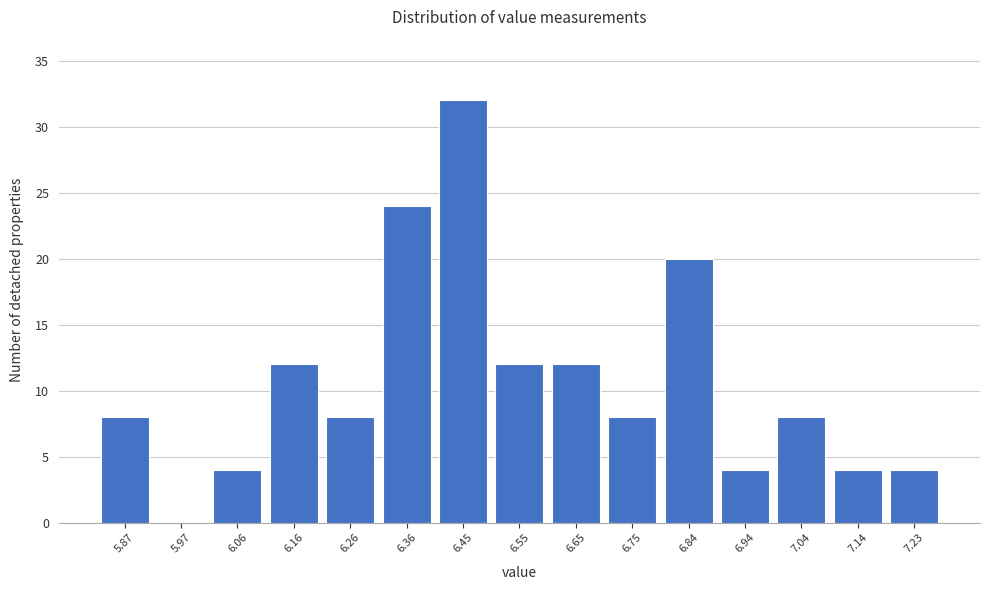

Reading left to right, what are all the values shown in this chart?

5.87=8	5.97=0	6.06=4	6.16=12	6.26=8	6.36=24	6.45=32	6.55=12	6.65=12	6.75=8	6.84=20	6.94=4	7.04=8	7.14=4	7.23=4